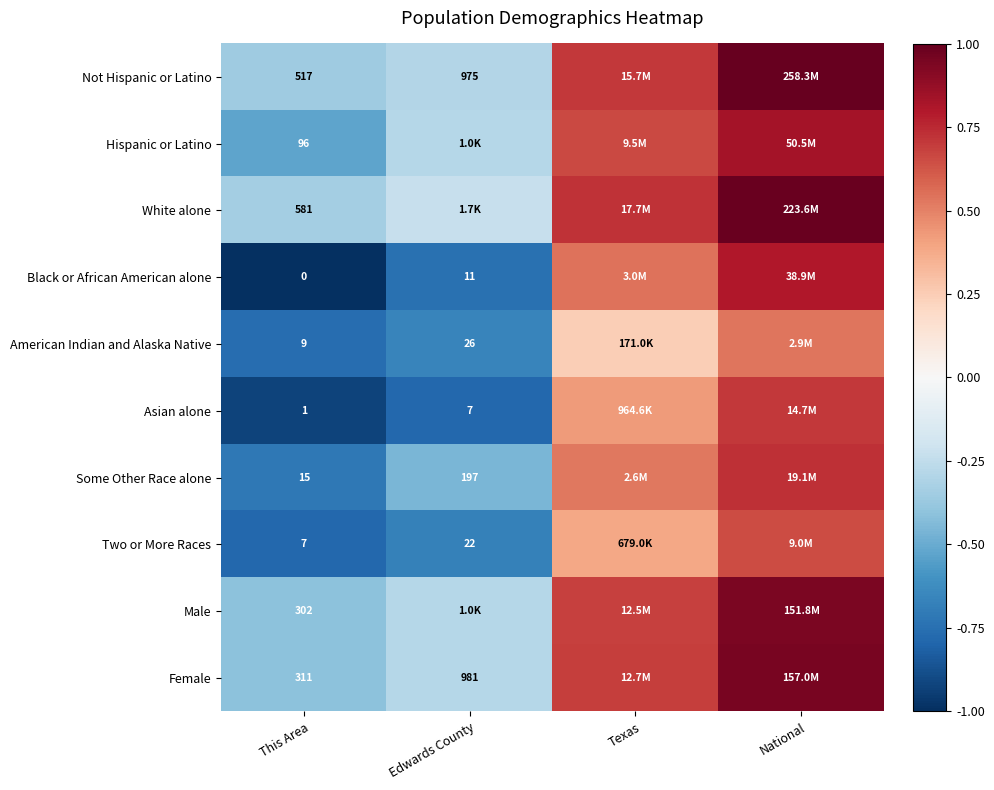

At which category is the sum across all series the highest?

National